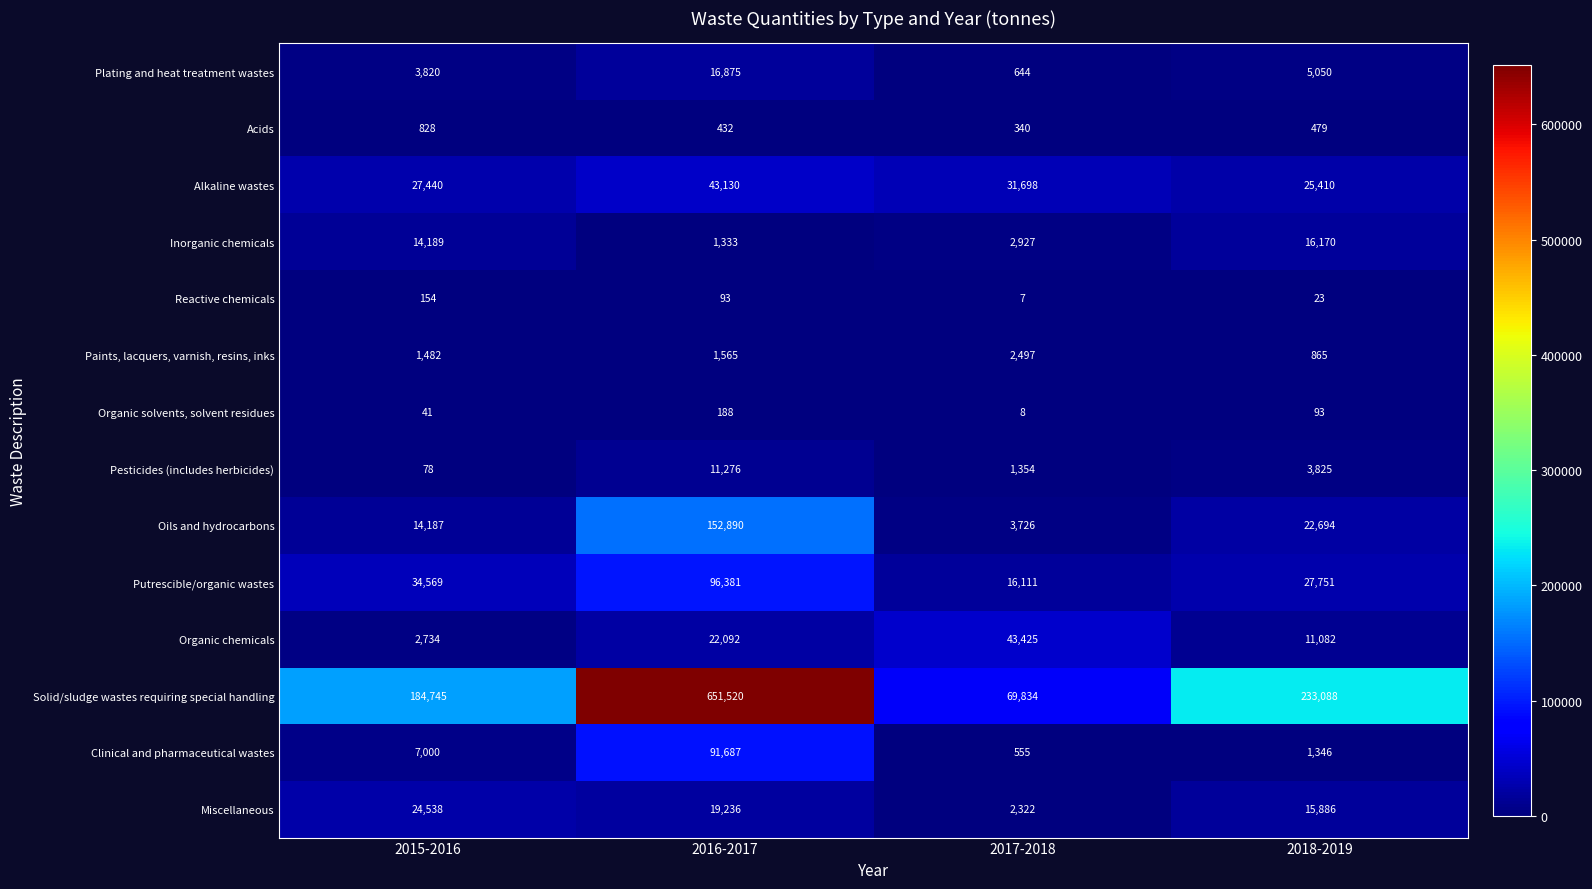

How many data points does each series have?

4